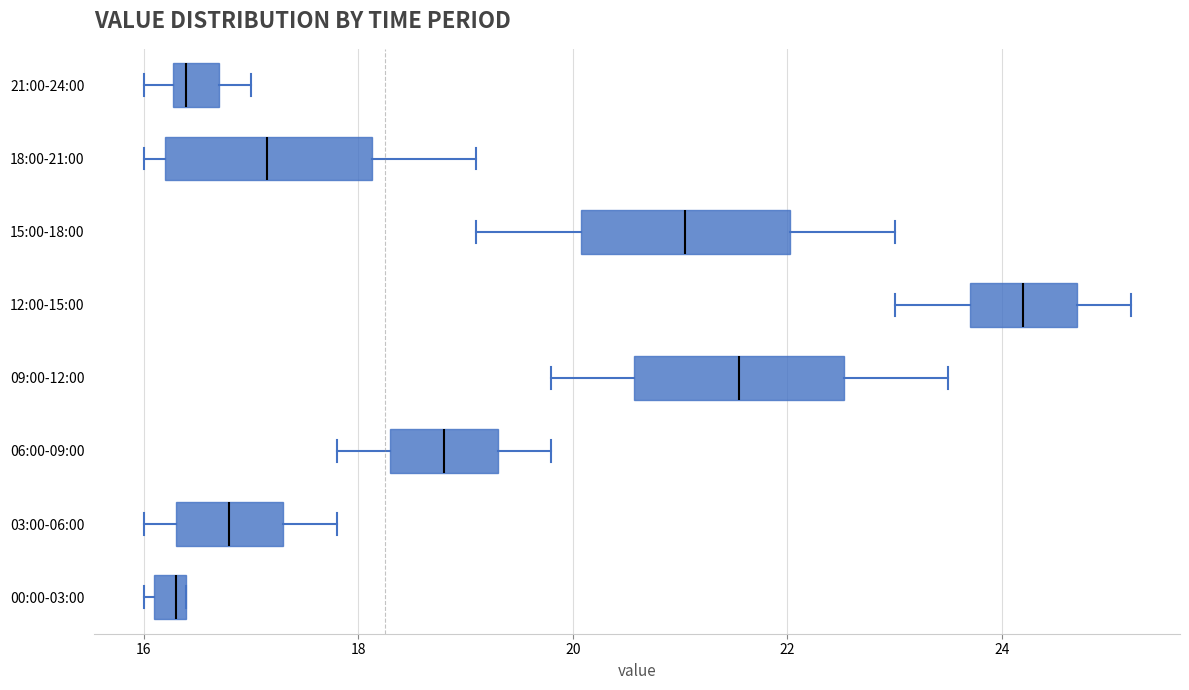

Where is the left edge of the box for 00:00-03:00 on the x-axis? The values are not printed on the chart, so give them approximately, as read against the axis.

16.2